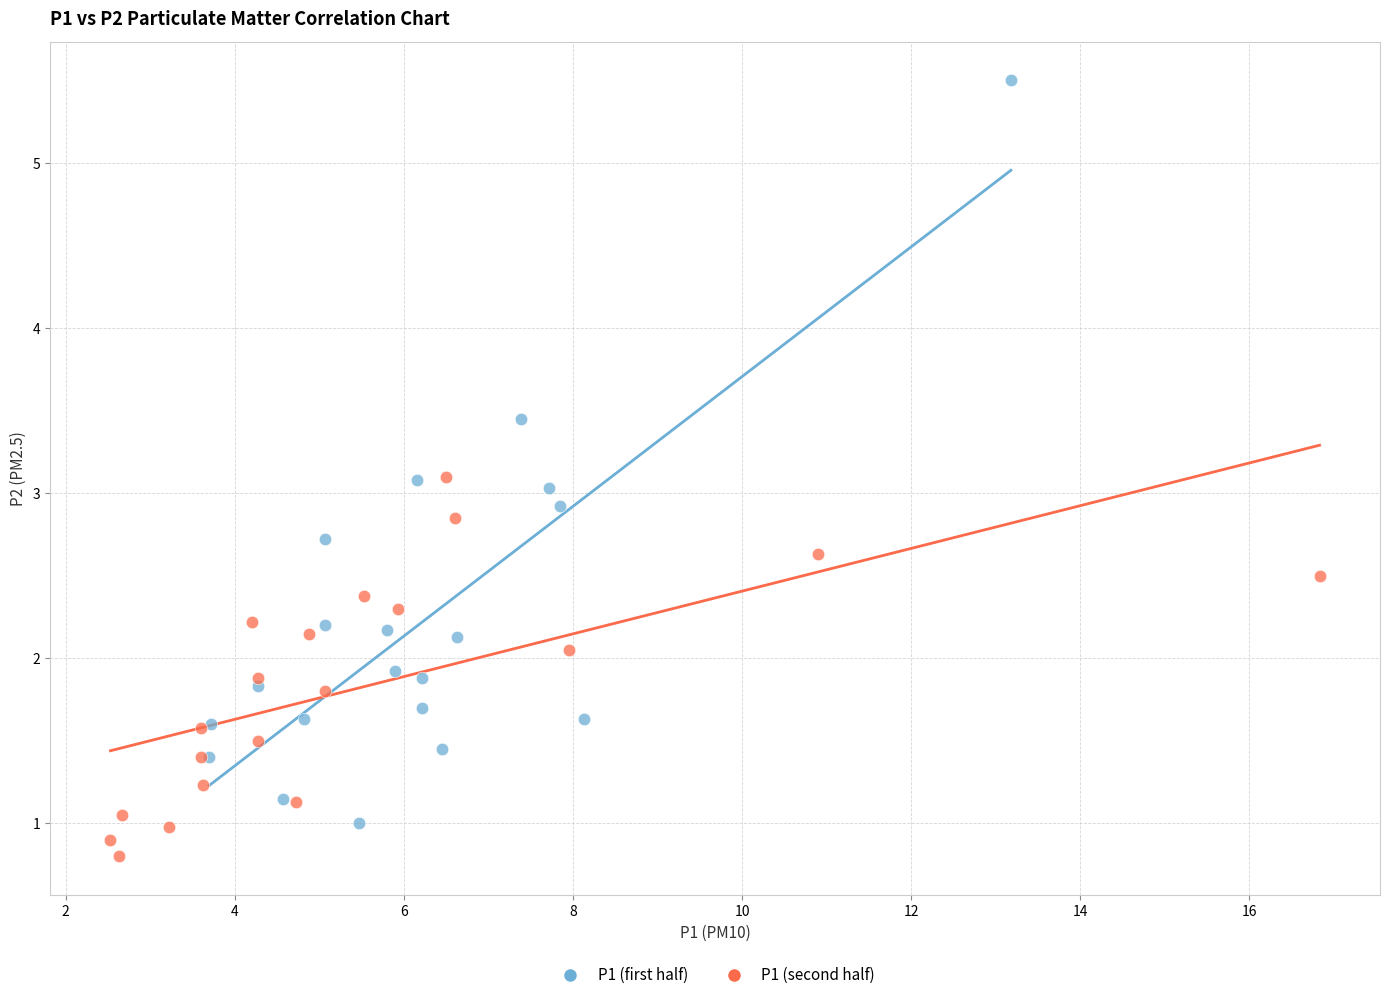

Which series reaches the maximum Y coordinate?

P1 (first half)